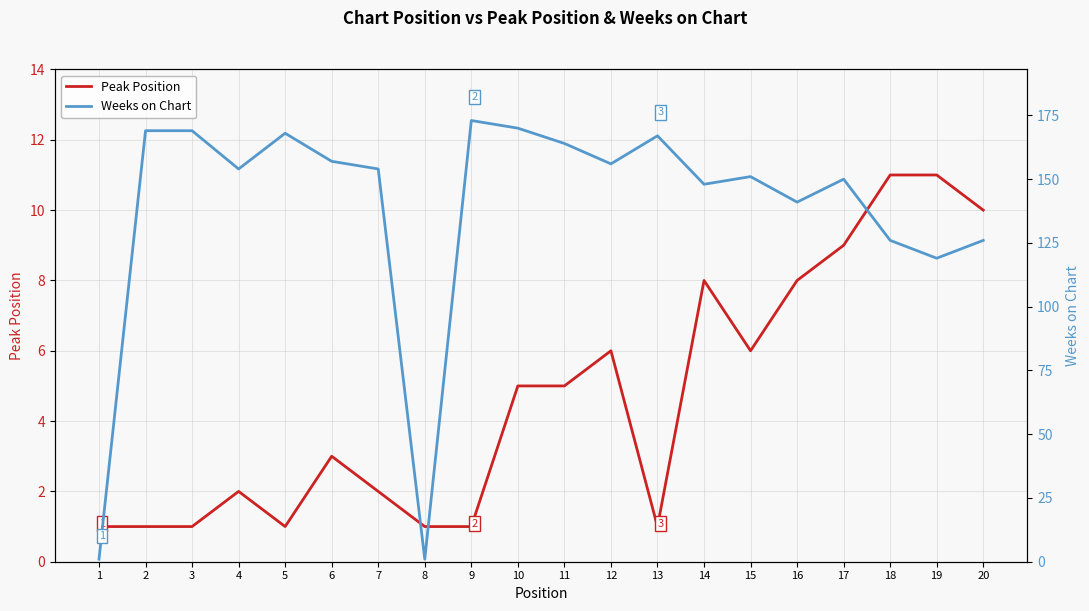

How many Peak Position values are between 1 and 8?

16